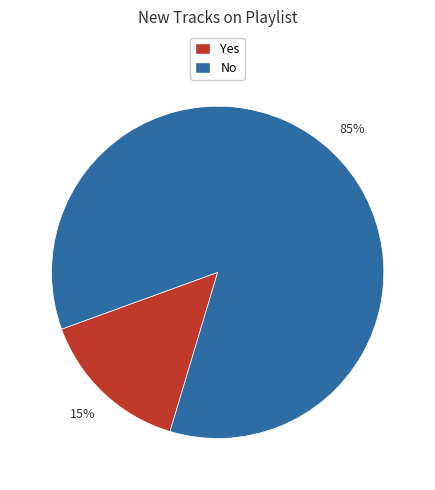

To the nearest percent, what portion does No represent?

85%